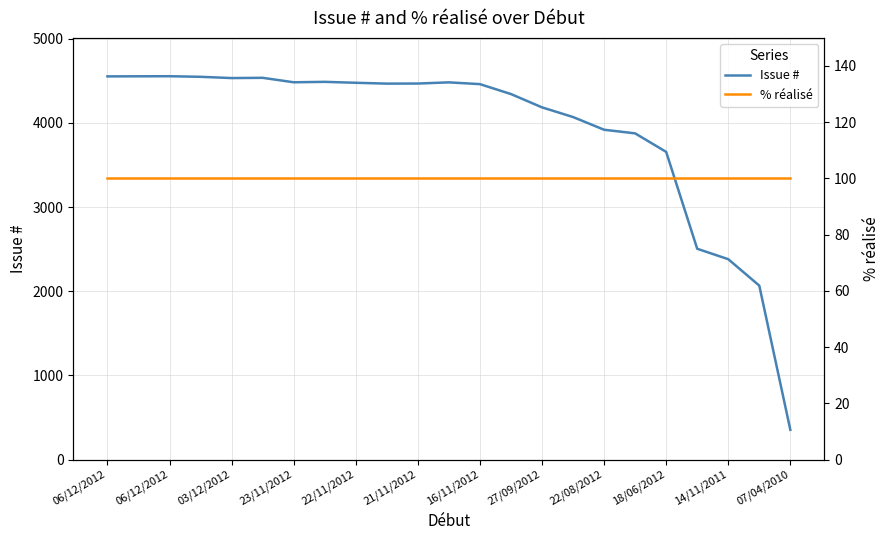

Where is Issue # nearest to the value 2453?

19